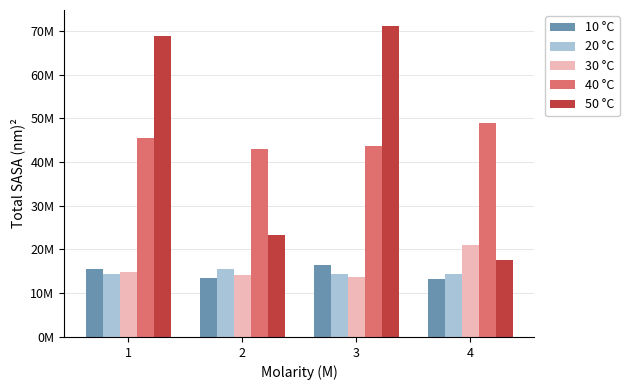

What are all the series names shown in the legend?

10 °C, 20 °C, 30 °C, 40 °C, 50 °C